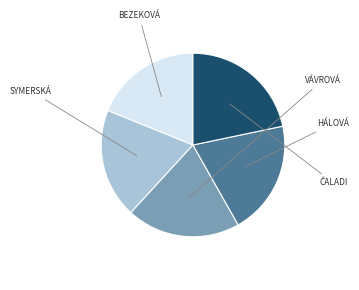

Is there any slice that represents more than half of the pie?

No